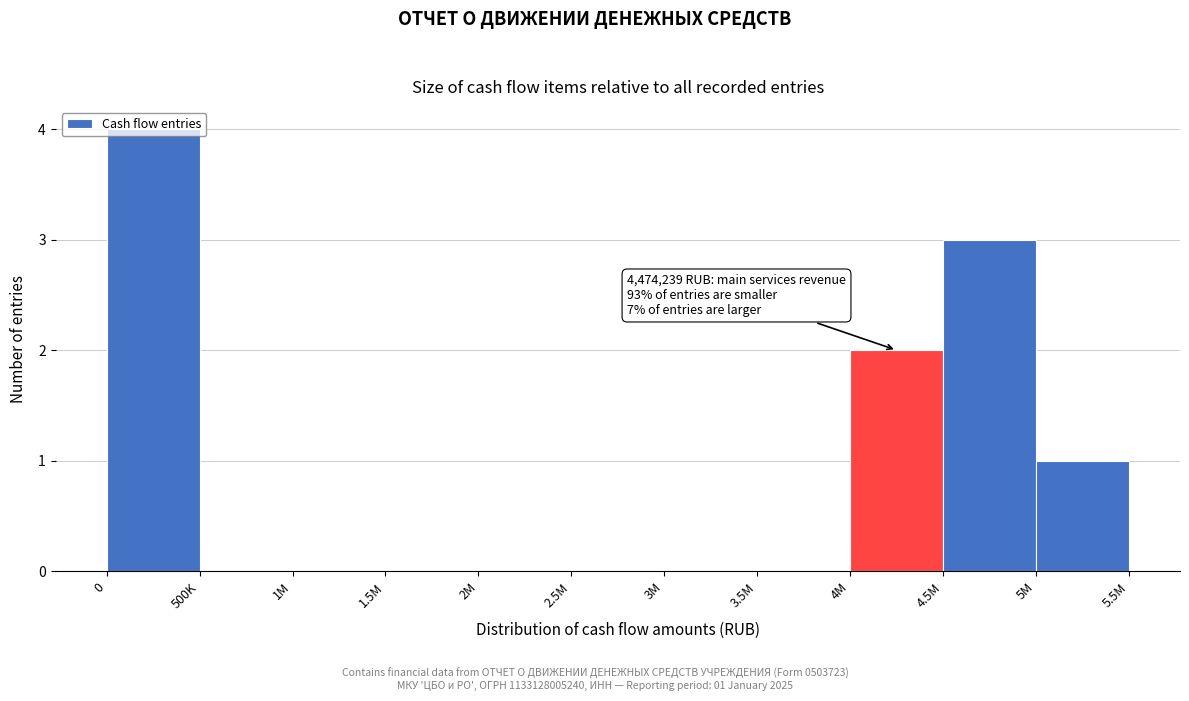

The value at 3.5M is -3. True or false?

False